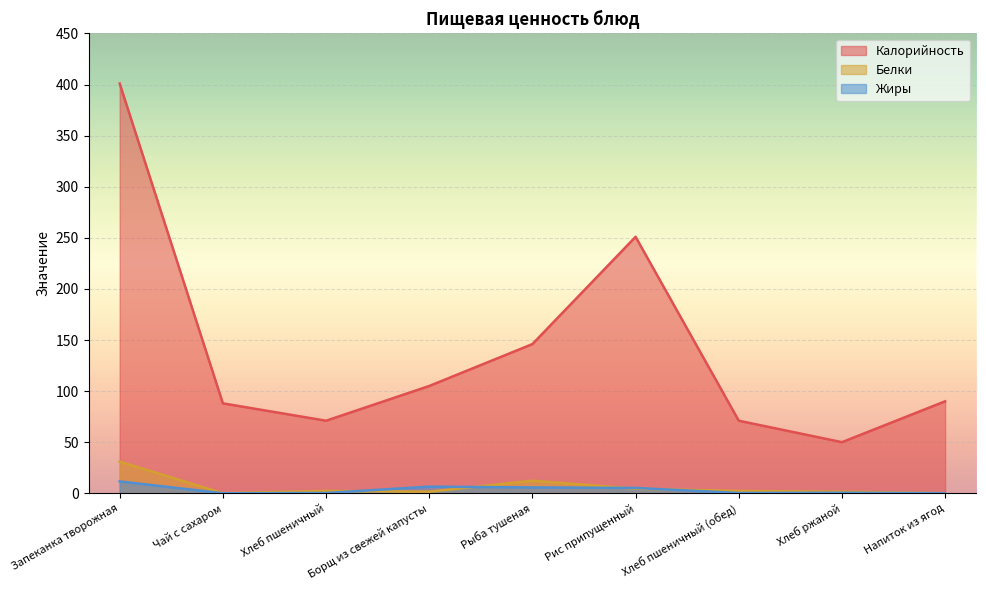

What is the average value of the Белки series?

6.2